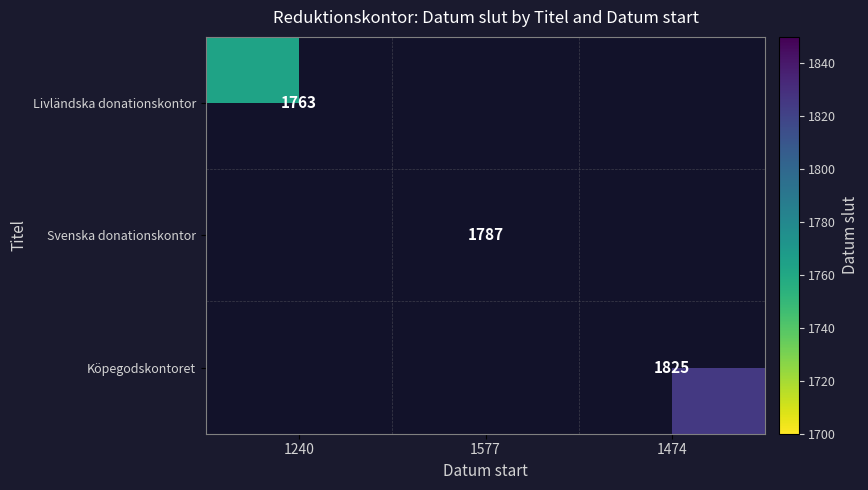

Count the number of data series in this chart.

3